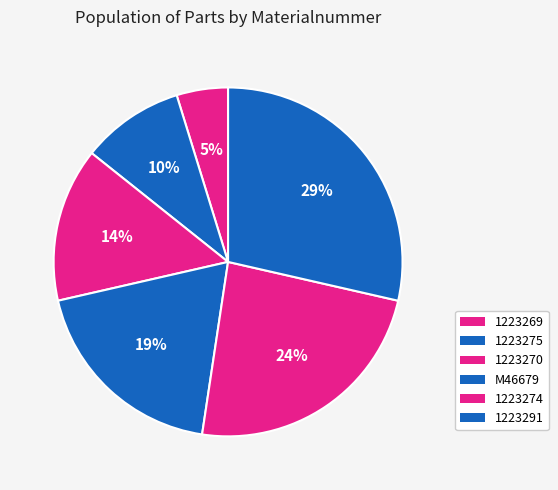

How many slices are in this pie chart?

6